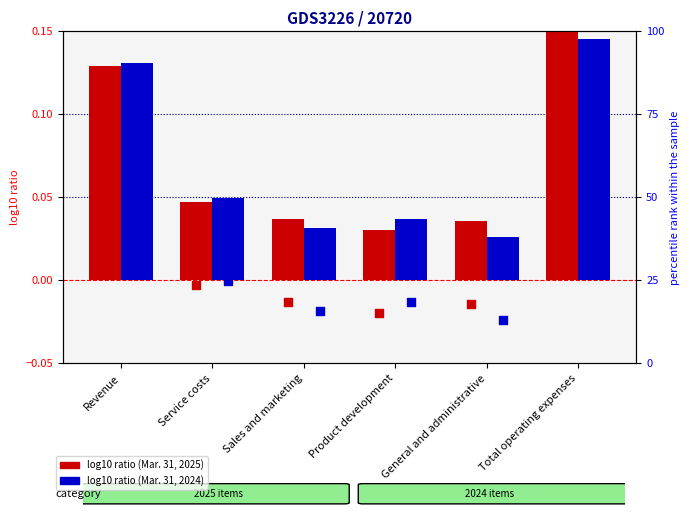

Which series has the largest Y range (max minus min)?

Mar. 31, 2025 pct